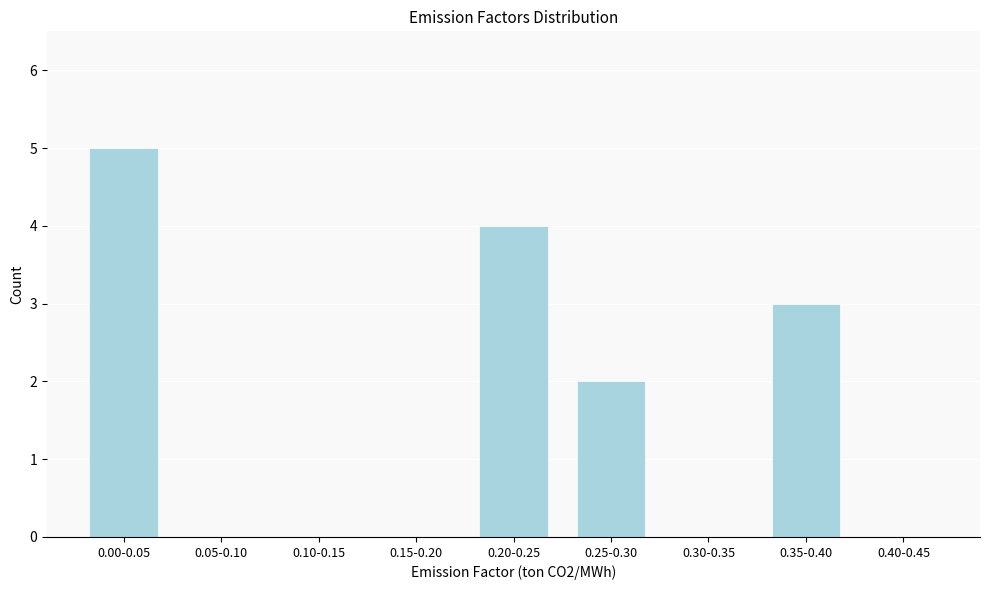

Reading right to left, list all the values displayed in this chart.

0.40-0.45=0	0.35-0.40=3	0.30-0.35=0	0.25-0.30=2	0.20-0.25=4	0.15-0.20=0	0.10-0.15=0	0.05-0.10=0	0.00-0.05=5